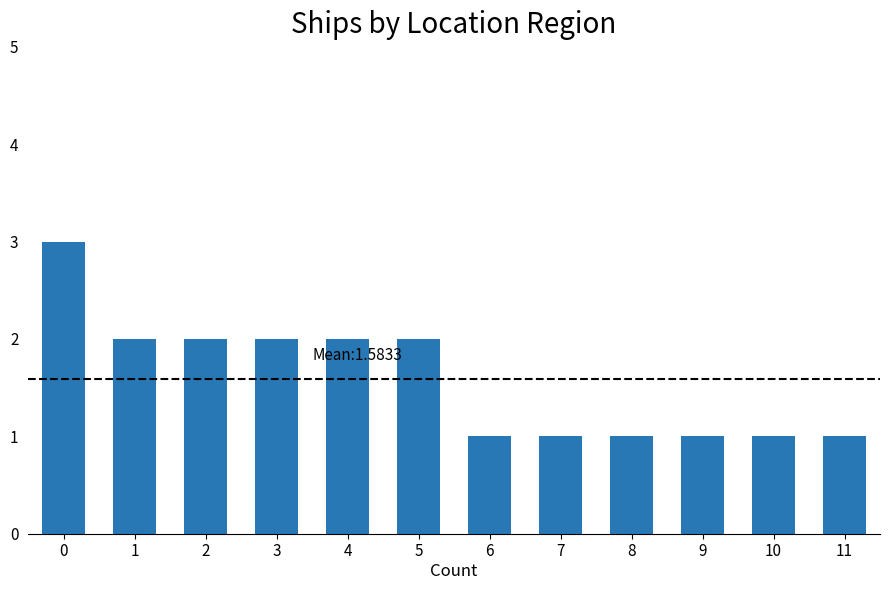

How many categories are shown in the chart?

12